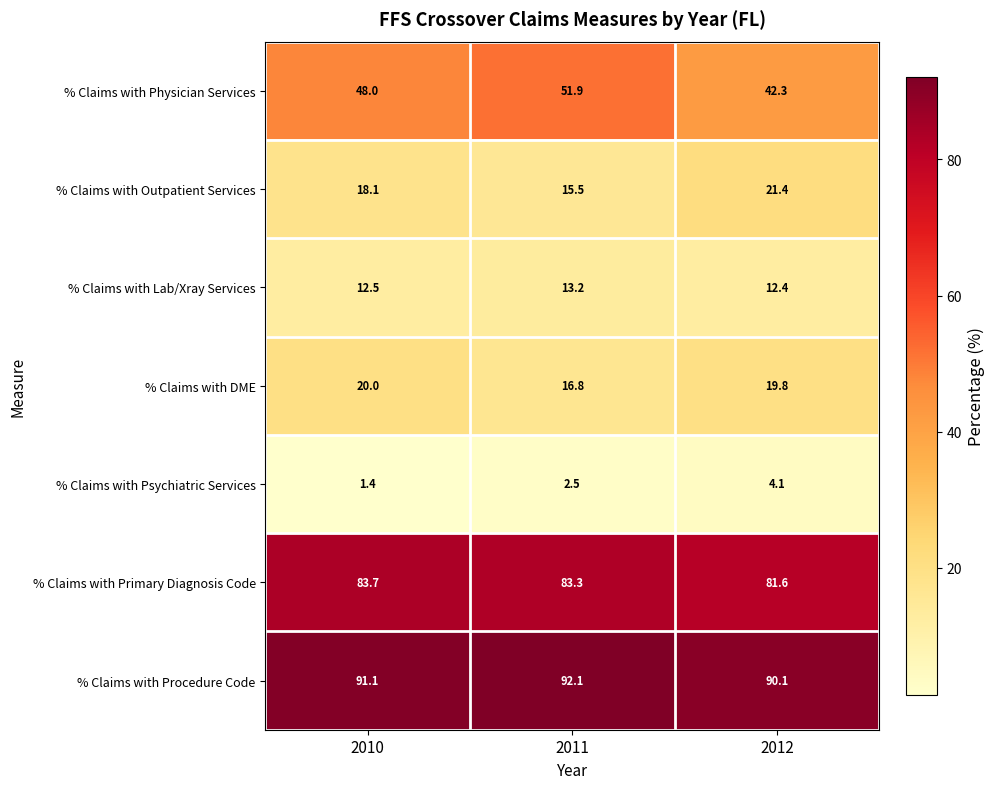

Reading left to right, extract all data points from this chart.

% Claims with Physician Services: 2010=48.0	2011=51.9	2012=42.3
% Claims with Outpatient Services: 2010=18.1	2011=15.5	2012=21.4
% Claims with Lab/Xray Services: 2010=12.5	2011=13.2	2012=12.4
% Claims with DME: 2010=20.0	2011=16.8	2012=19.8
% Claims with Psychiatric Services: 2010=1.4	2011=2.5	2012=4.1
% Claims with Primary Diagnosis Code: 2010=83.7	2011=83.3	2012=81.6
% Claims with Procedure Code: 2010=91.1	2011=92.1	2012=90.1